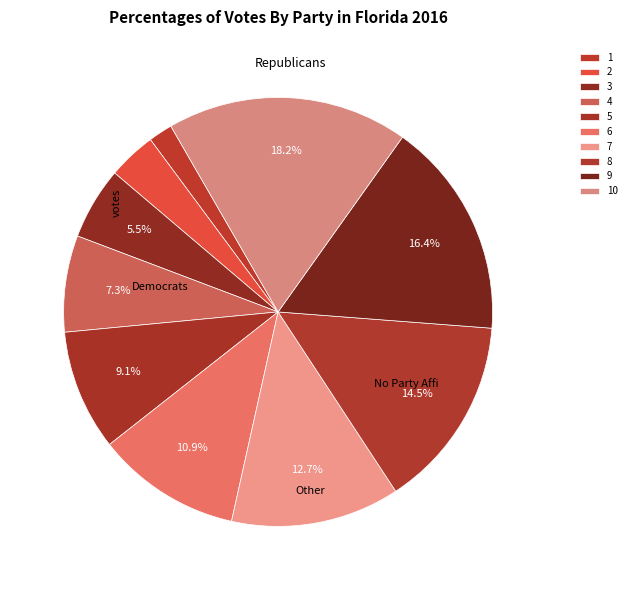

How many slices are in this pie chart?

10